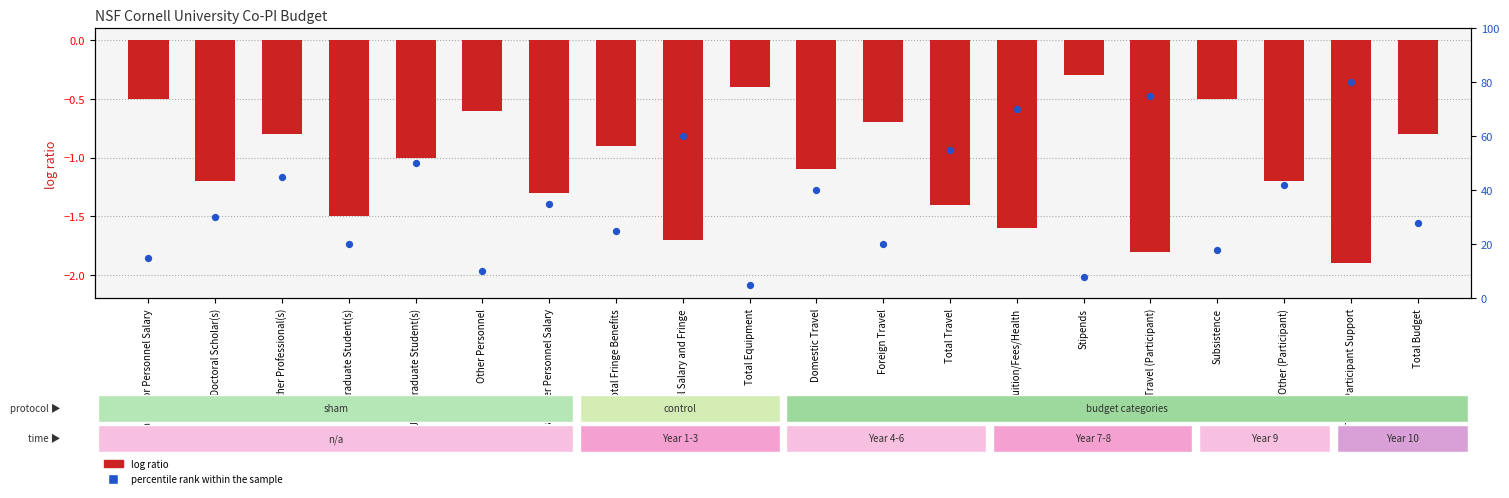

Which series has the largest Y range (max minus min)?

percentile rank within the sample